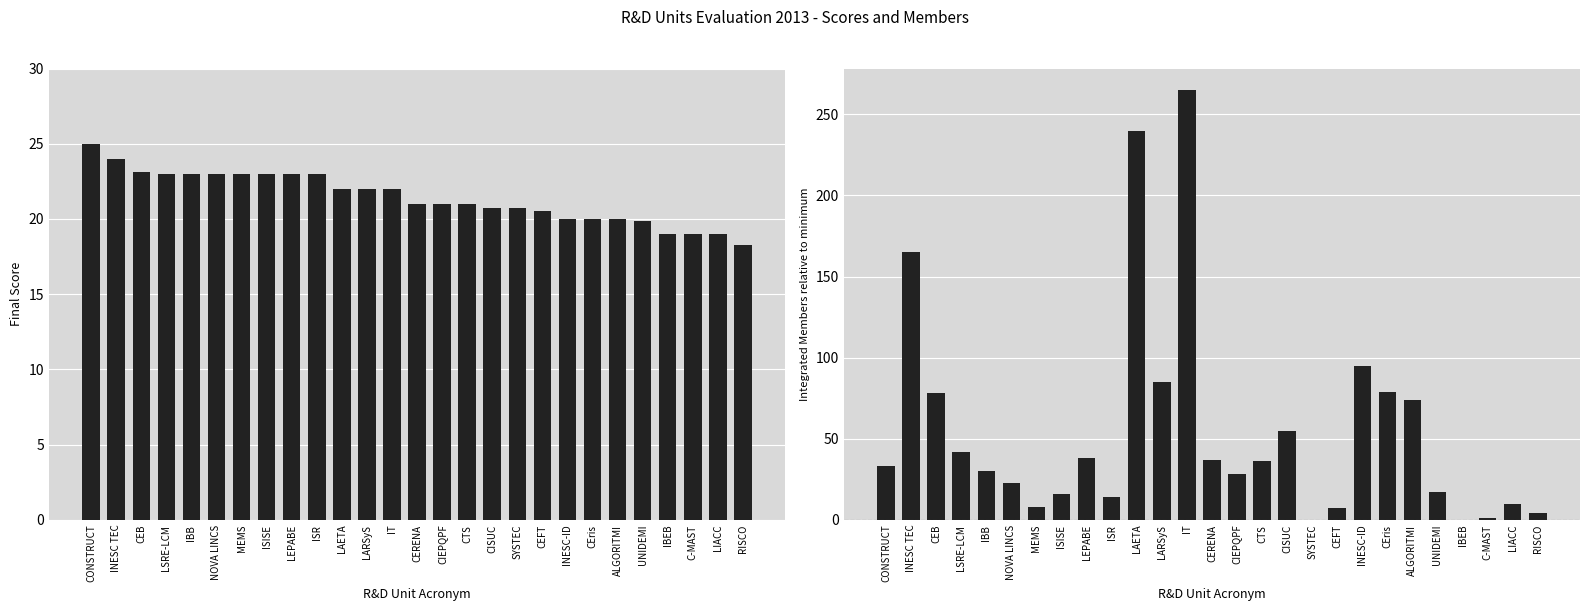

The value of Integrated Members (relative) at LSRE-LCM is 64.5. True or false?

False